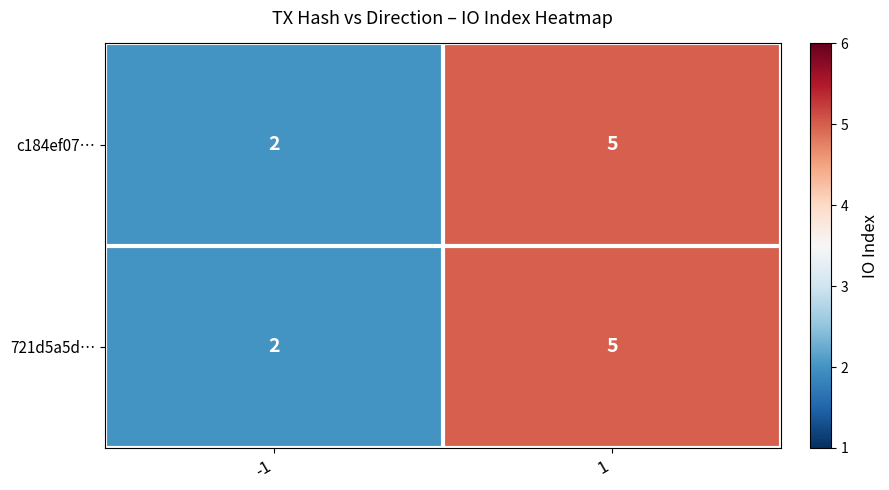

Reading left to right, list all the values displayed in this chart.

c184ef07…: 2	5
721d5a5d…: 2	5